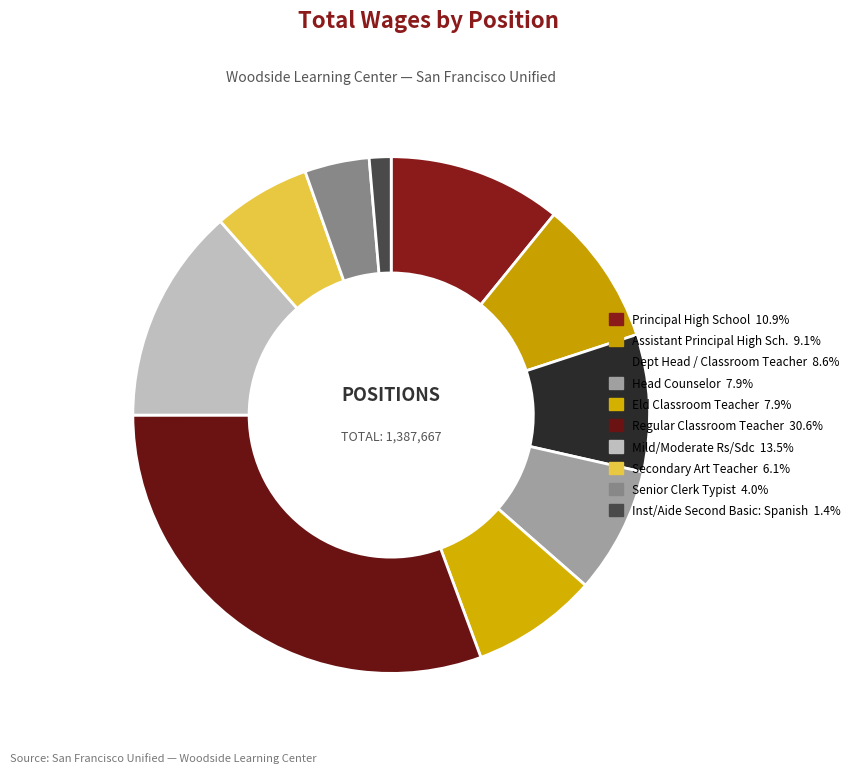

Which category has the smallest portion of the pie?

Inst/Aide Second Basic: Spanish